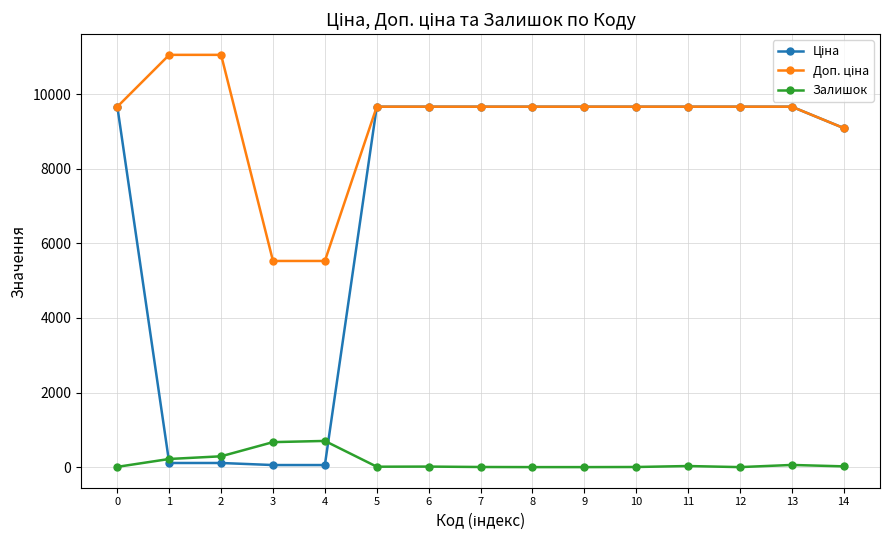

Reading left to right, list all the values displayed in this chart.

Ціна: 0=9664.7	1=110.5	2=110.5	3=55.3	4=55.3	5=9664.7	6=9664.7	7=9664.7	8=9664.7	9=9664.7	10=9664.7	11=9664.7	12=9664.7	13=9664.7	14=9092.0
Доп. ціна: 0=9664.7	1=11055.0	2=11055.0	3=5528.0	4=5528.0	5=9664.7	6=9664.7	7=9664.7	8=9664.7	9=9664.7	10=9664.7	11=9664.7	12=9664.7	13=9664.7	14=9092.0
Залишок: 0=7.0	1=218.0	2=290.0	3=670.0	4=702.0	5=11.0	6=14.0	7=3.0	8=0.0	9=0.0	10=3.0	11=29.0	12=0.0	13=58.0	14=20.0